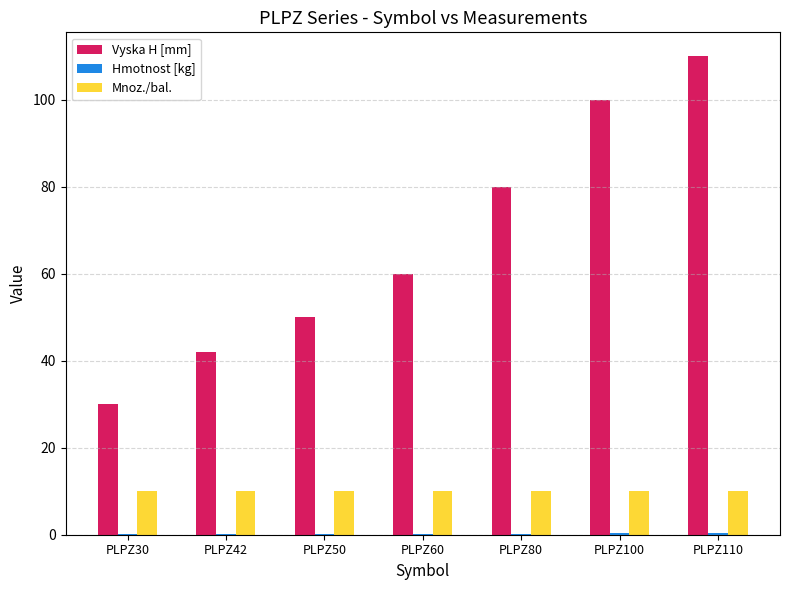

At which category is the sum across all series the highest?

PLPZ110